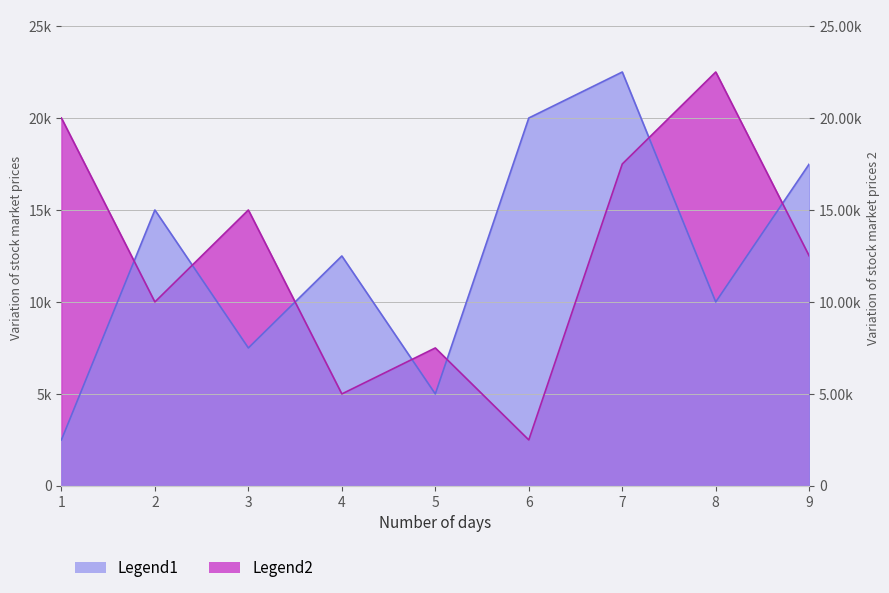

At how many categories does at least one series exceed 21233?

2